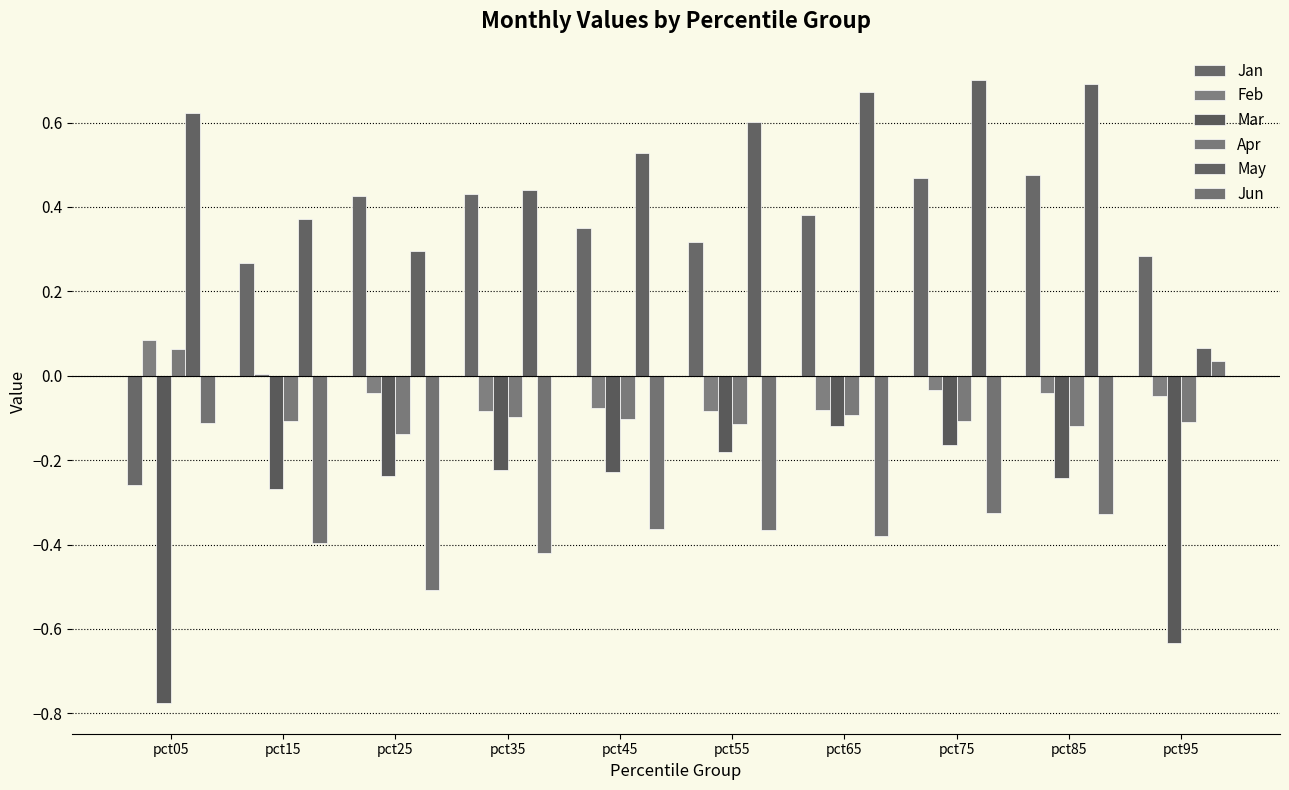

Which series has the widest spread of values?

Jan